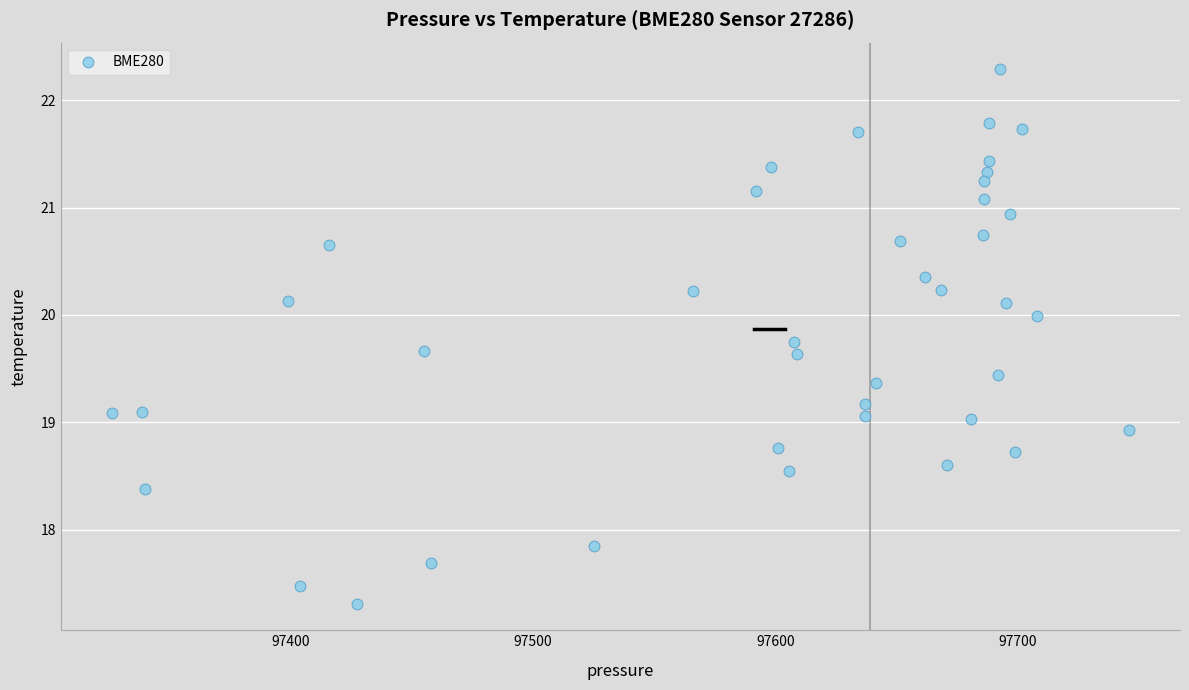

What is the range of Y values (max minus min)?

5.0